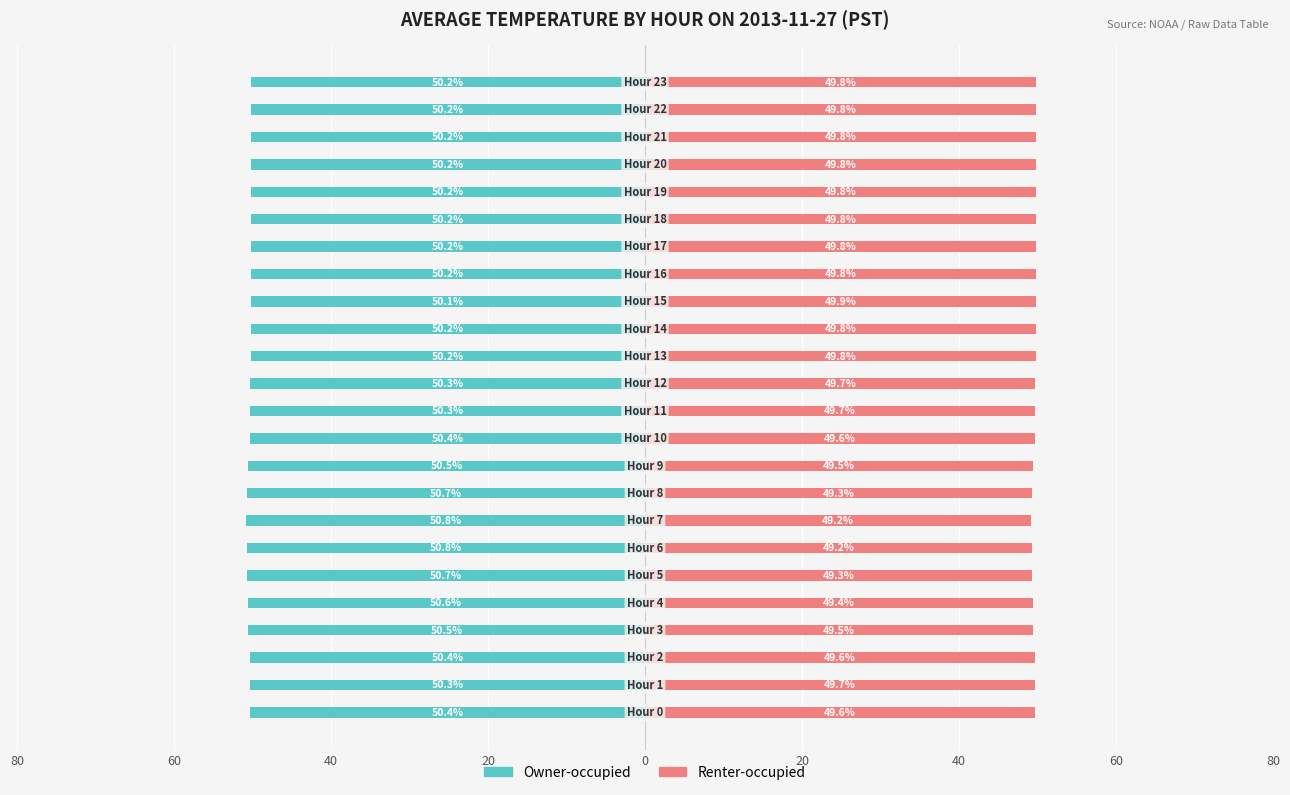

Between 60 and 17, which is larger?

17